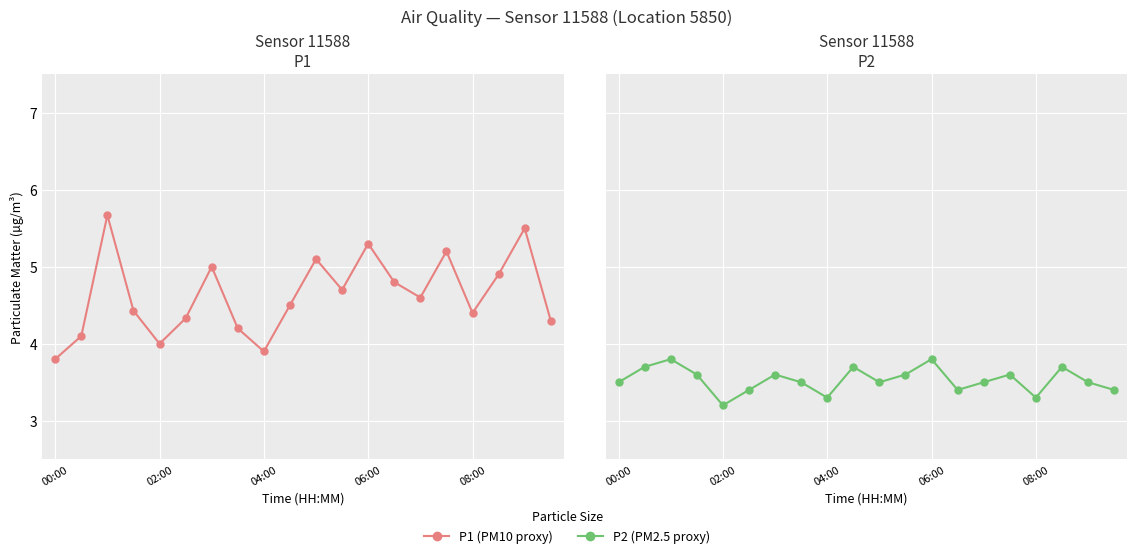

True or false: P1 (PM10 proxy) has more than 1 interior local peaks.

True